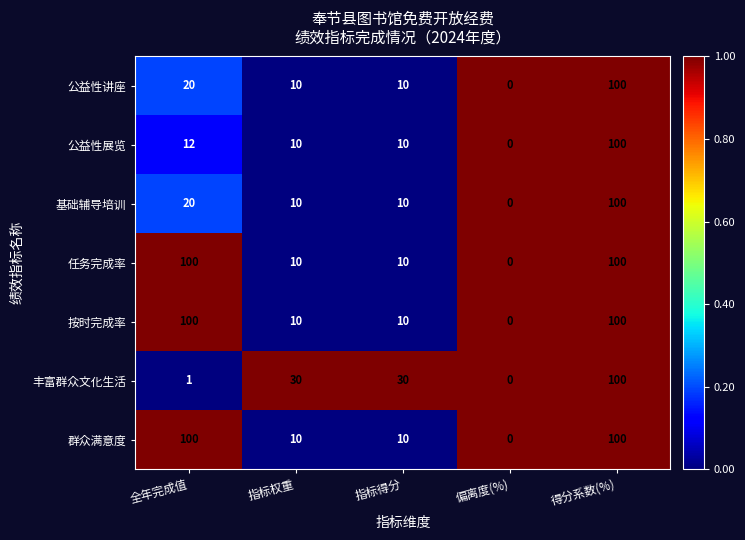

Where does the 基础辅导培训 series first go above 10?

全年完成值